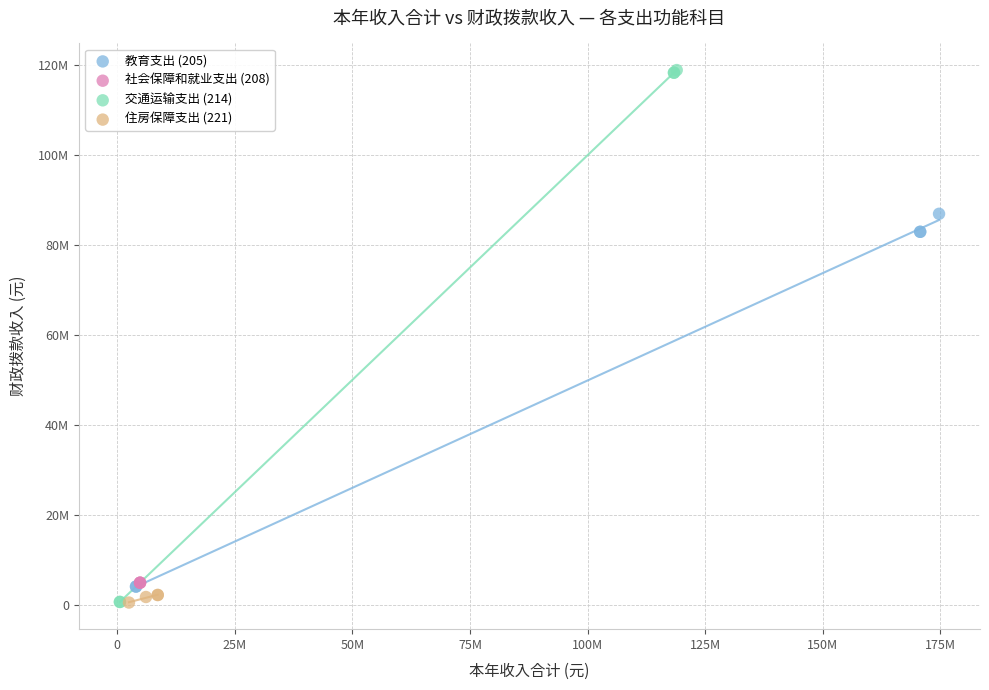

What are all the series names shown in the legend?

教育支出 (205), 社会保障和就业支出 (208), 交通运输支出 (214), 住房保障支出 (221)